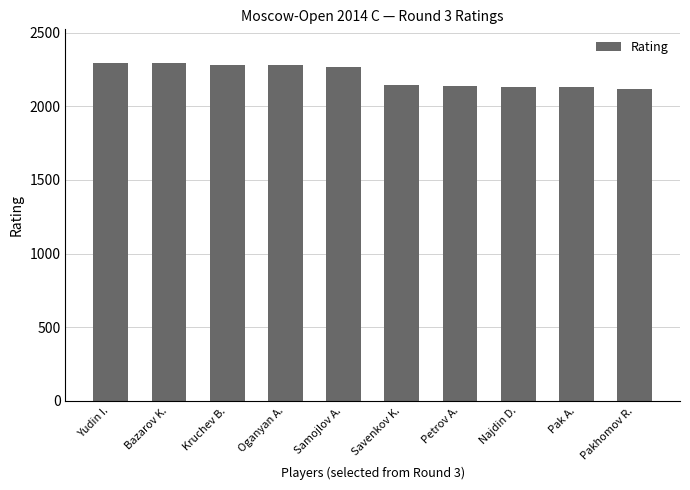

What is the value of the 5th bar from the left?

2268